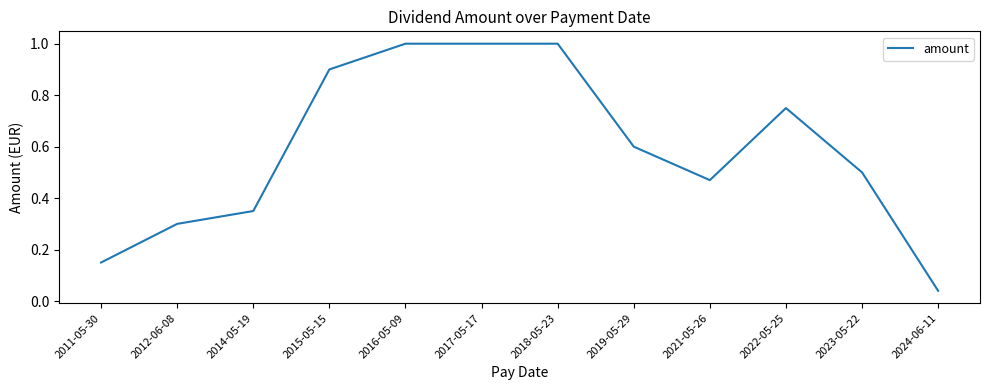

True or false: the data shows 1.5 at 2015-05-15.

False